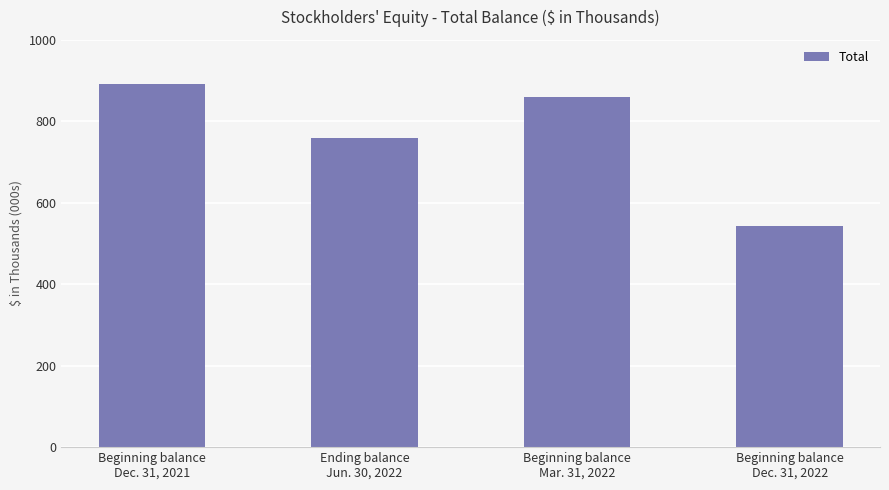

Reading left to right, what are all the values shown in this chart?

892490	758321	859958	542399